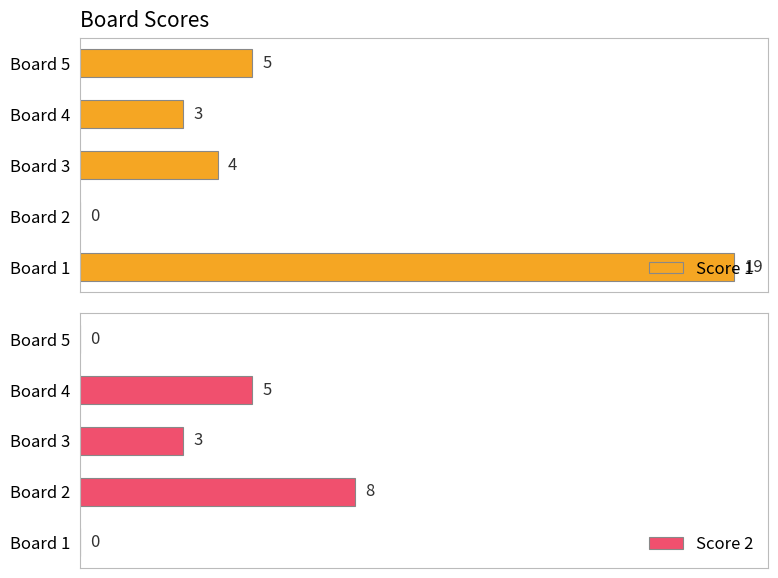

Where is Score 2 nearest to the value 4?

Board 3